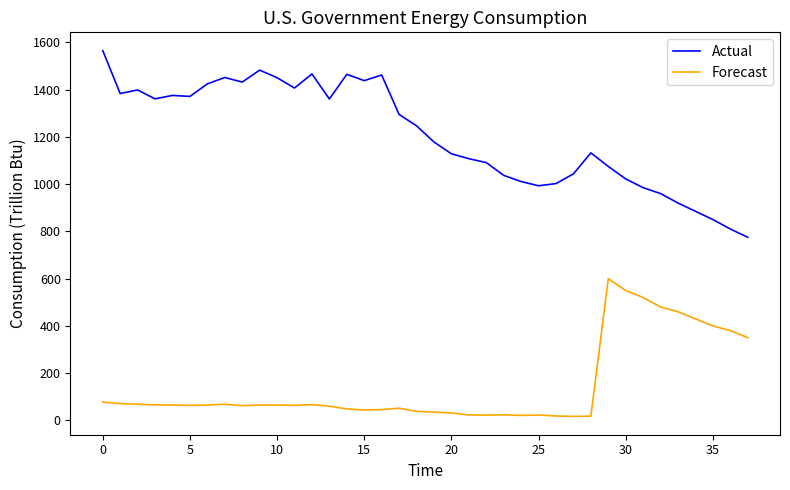

Which series has the largest range (max minus min)?

Actual